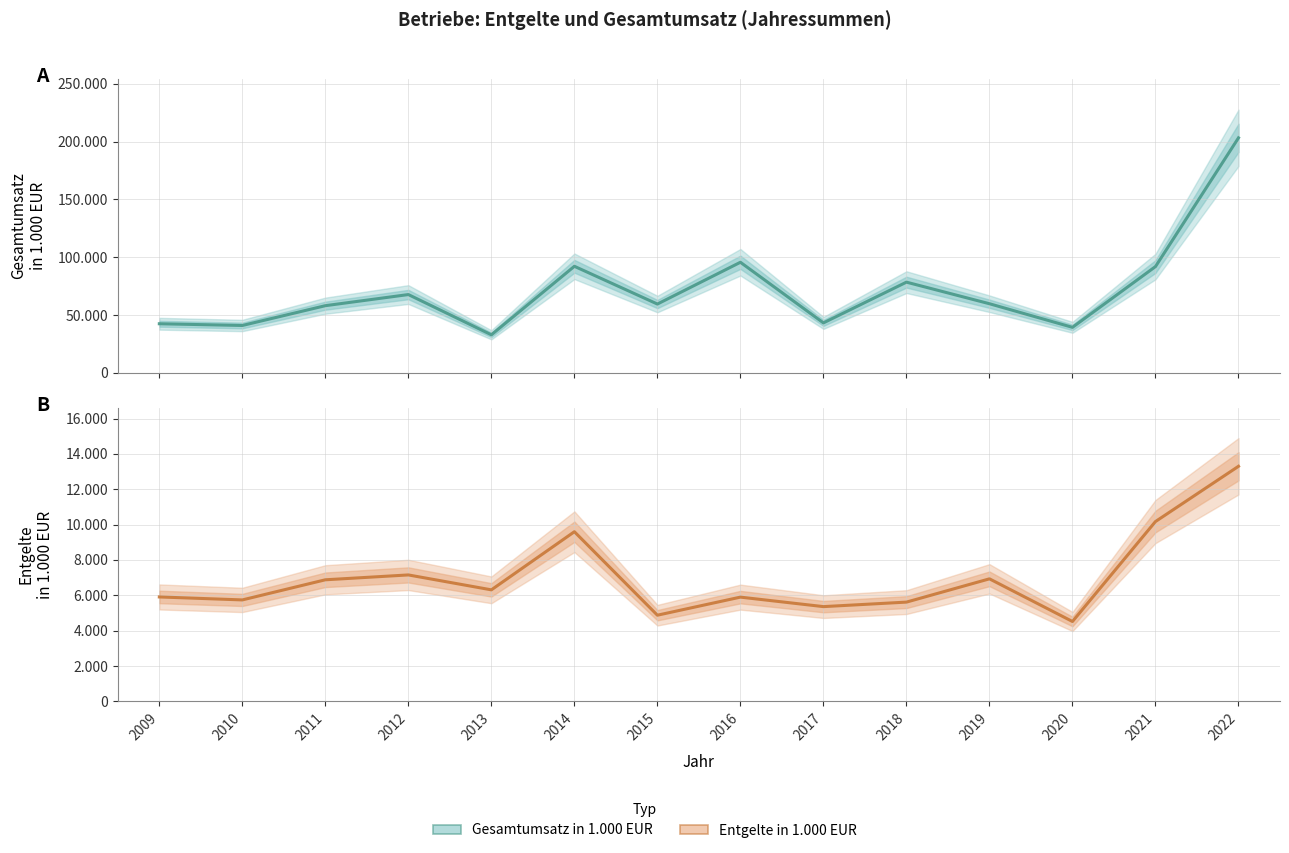

Rank the categories by Gesamtumsatz in 1.000 EUR value from highest to lowest.

2022, 2016, 2014, 2021, 2018, 2012, 2019, 2015, 2011, 2017, 2009, 2010, 2020, 2013